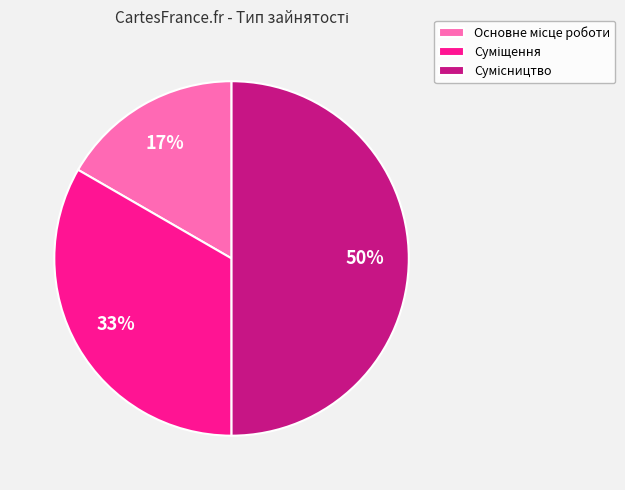

To the nearest percent, what is the average slice percentage?

33%